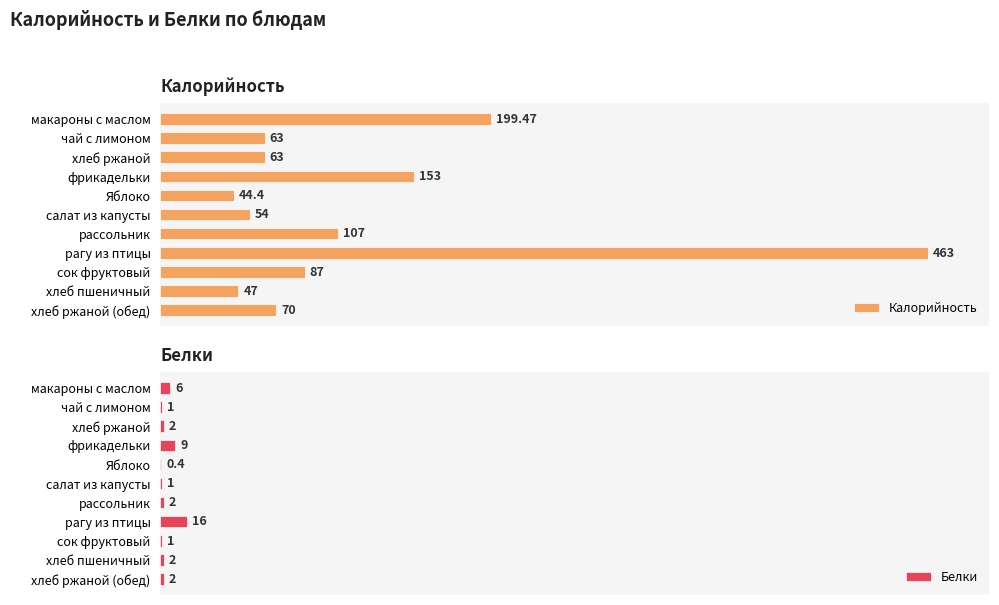

Rank the series by their maximum value, from lowest to highest.

Белки, Калорийность